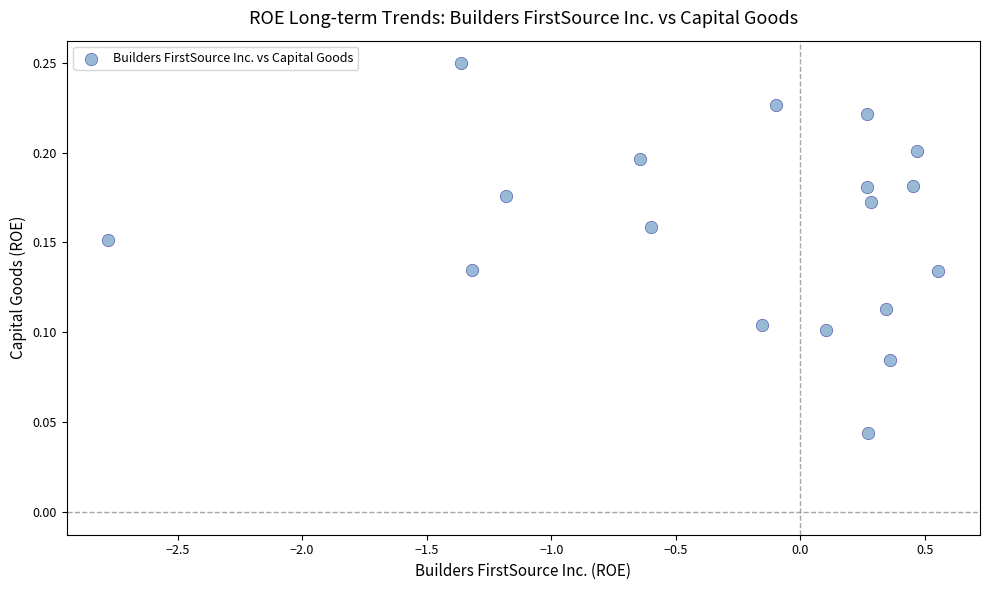

What is the range of X values (max minus min)?

3.3